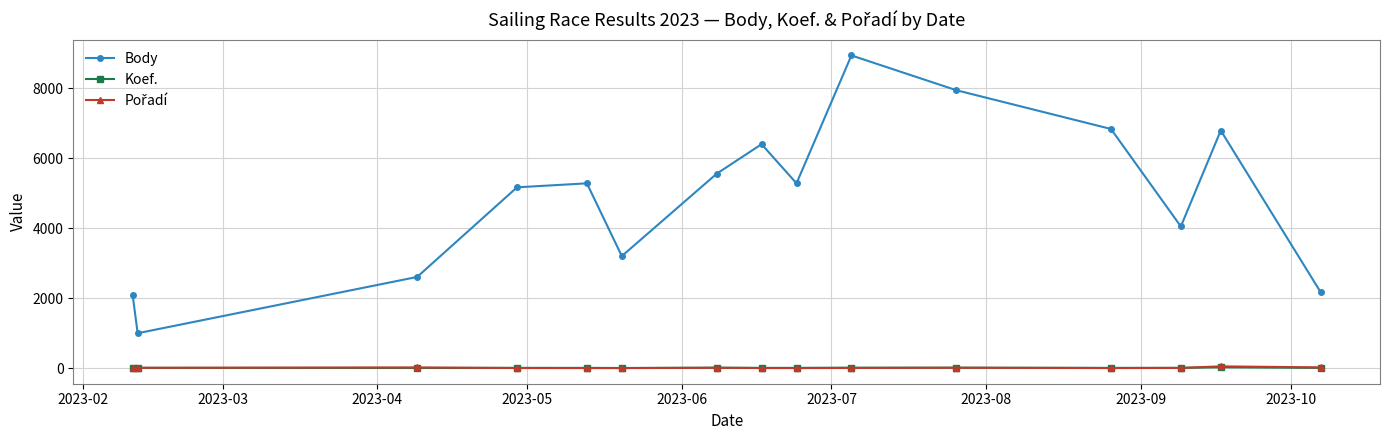

True or false: Body has more than 0 points higher than both neighbors.

True